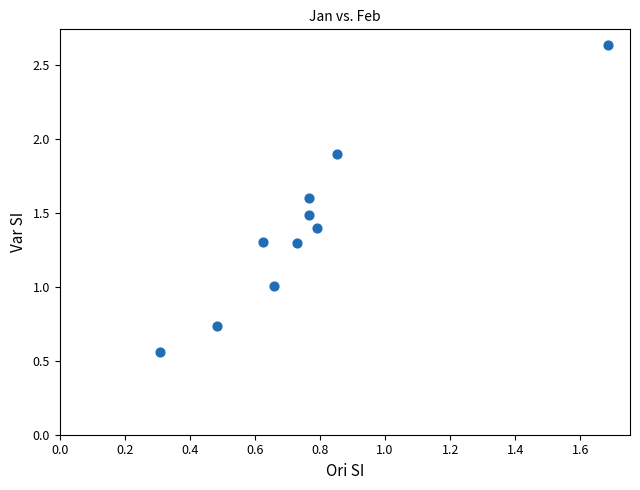

What is the range of X values (max minus min)?

1.4